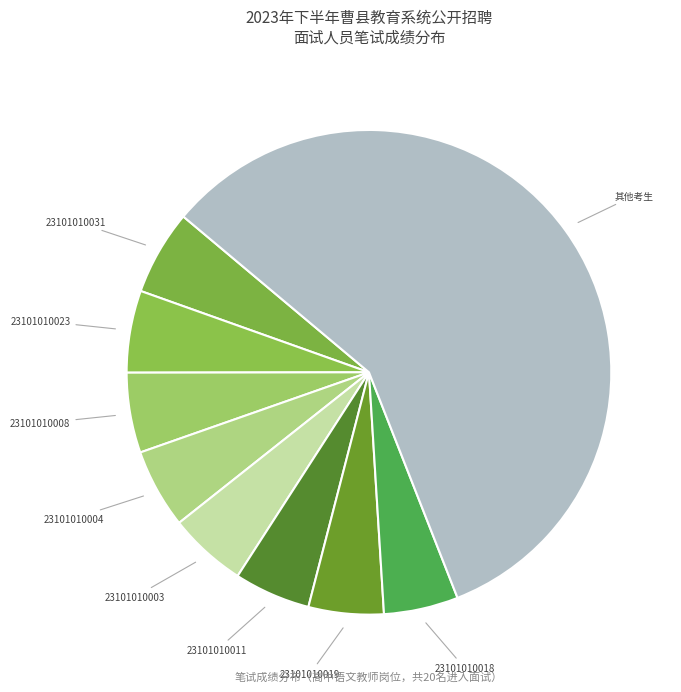

Does 其他考生 represent more than half of the total?

Yes